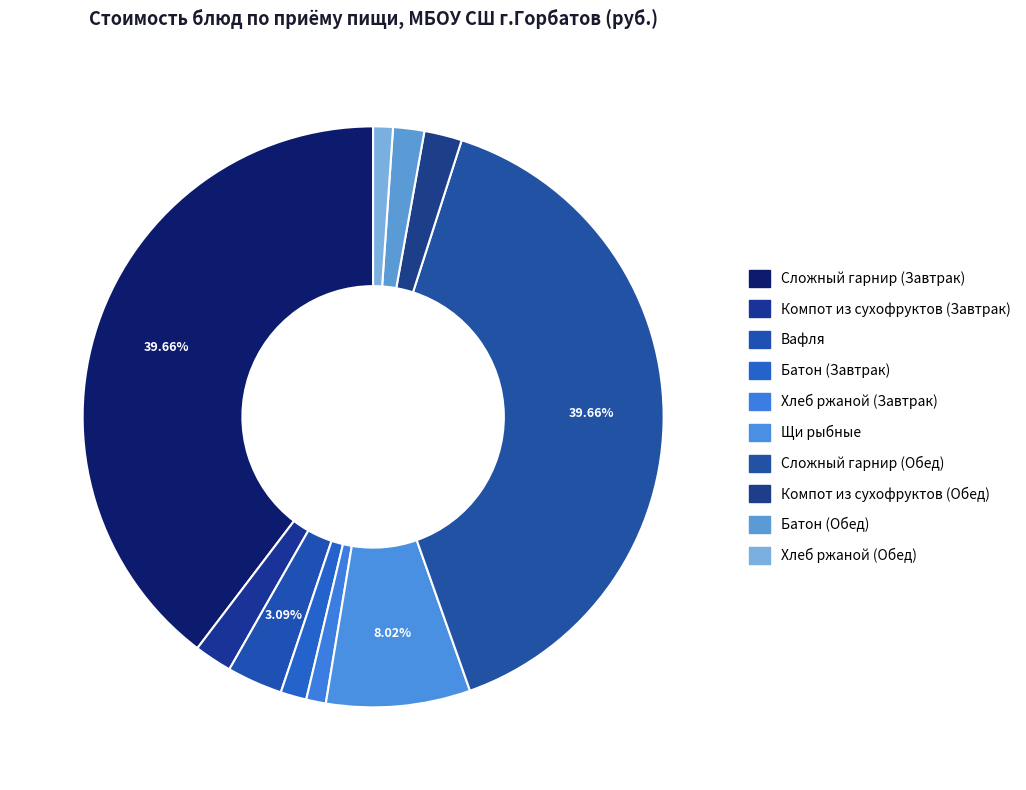

How many segments does this pie chart have?

10